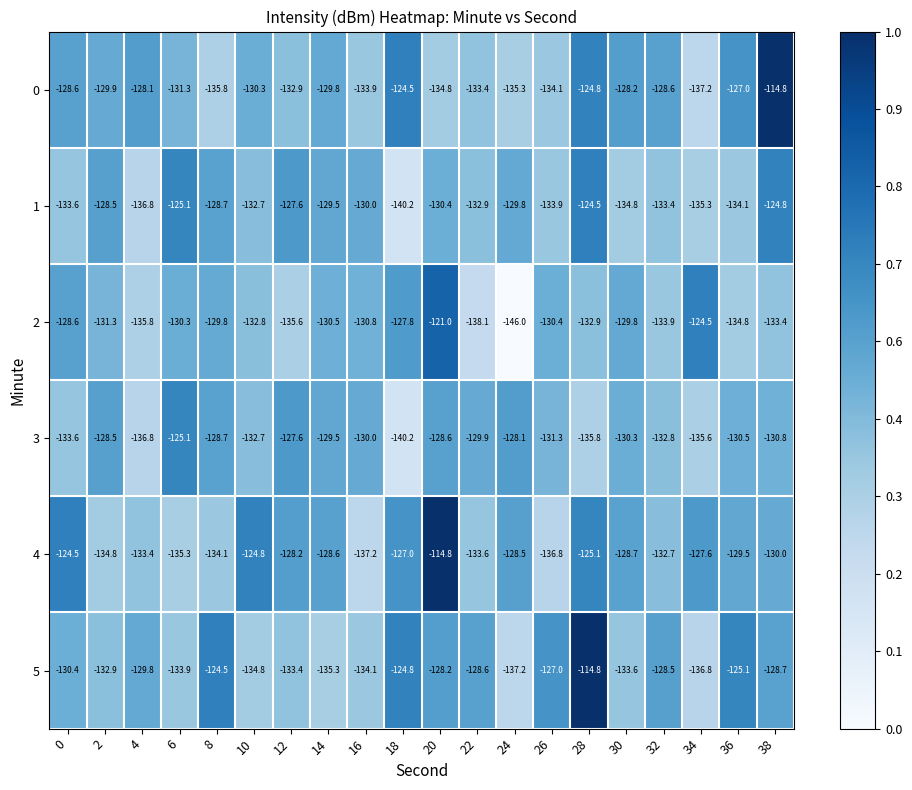

Where is 5 nearest to the value -126?

36